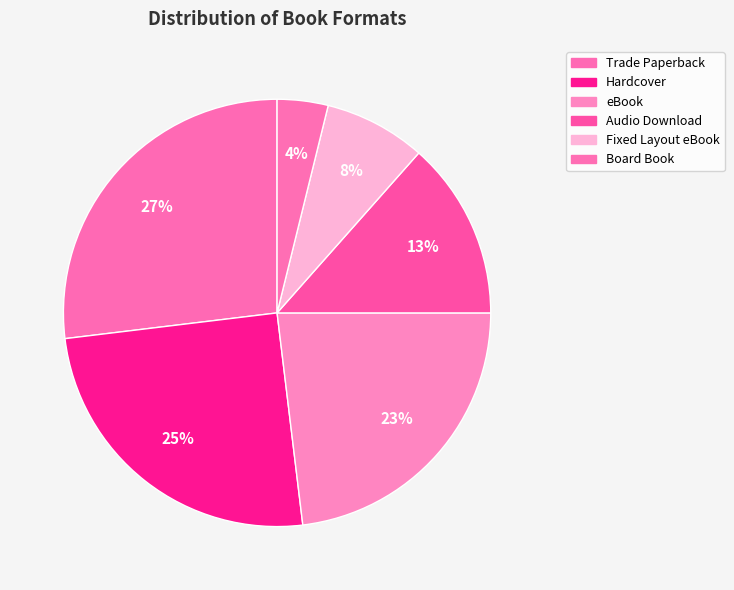

What percentage is NOT represented by Board Book?

96.2%